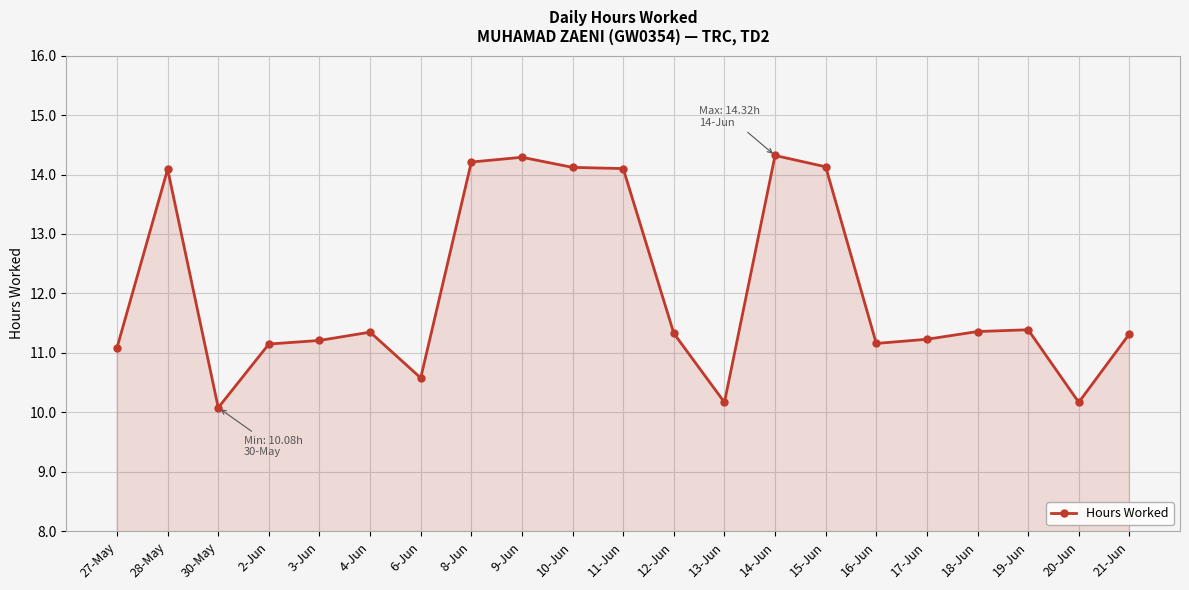

At which category does the data reach its first local peak?

28-May